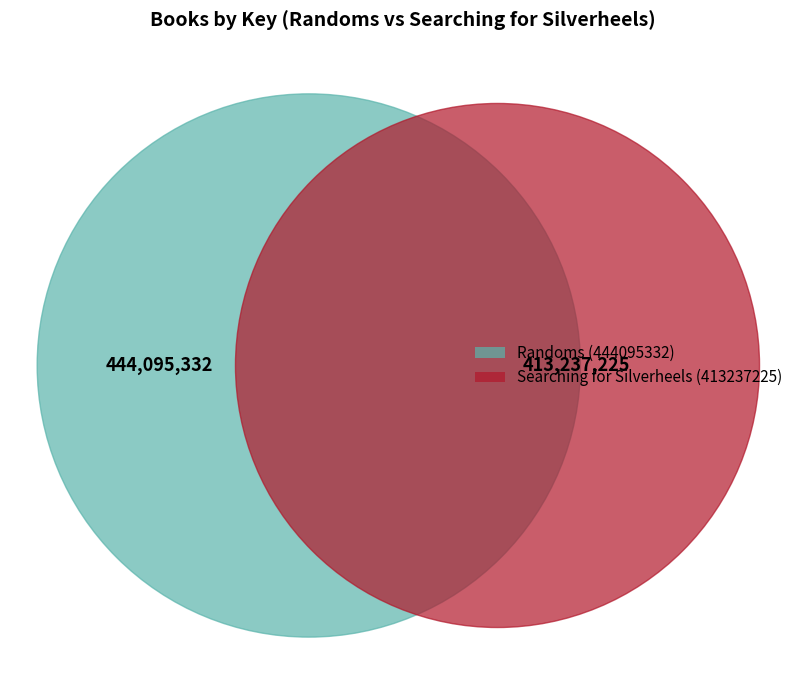

To the nearest percent, what is the difference between the largest and smallest slice percentages?

4%